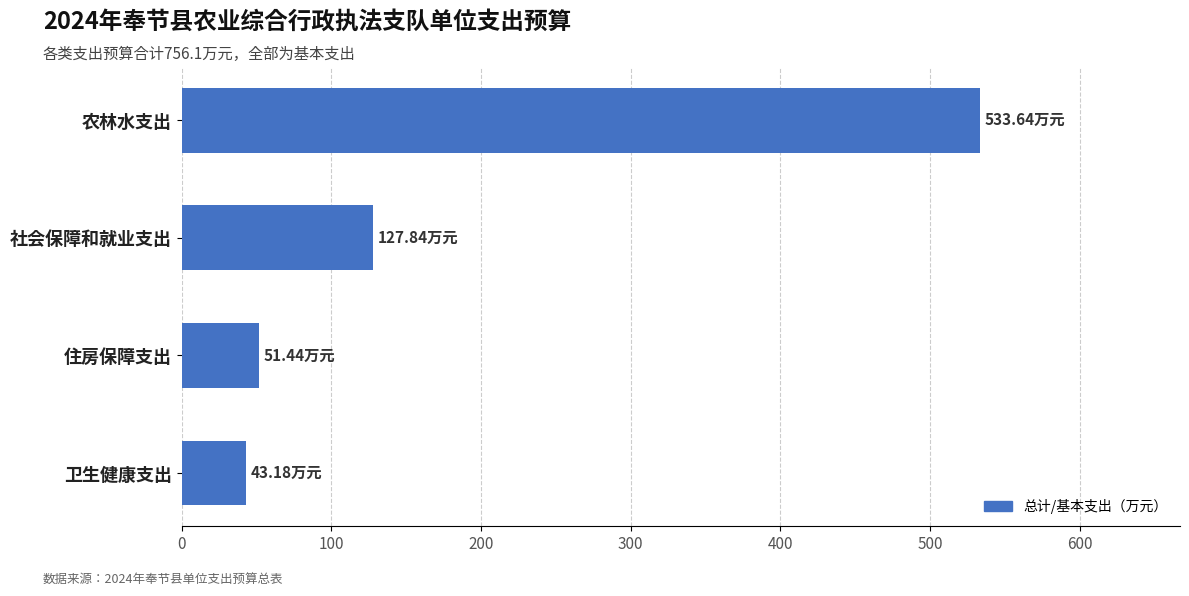

At which label is the value closest to 288?

社会保障和就业支出